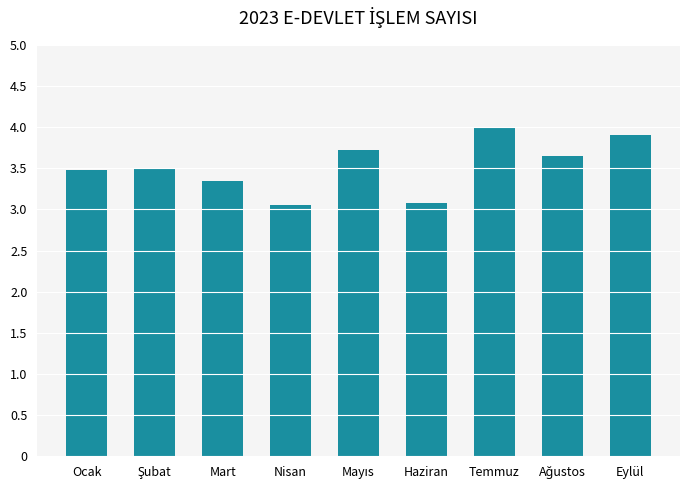

Where does the data first go above 3496684?

Mayıs